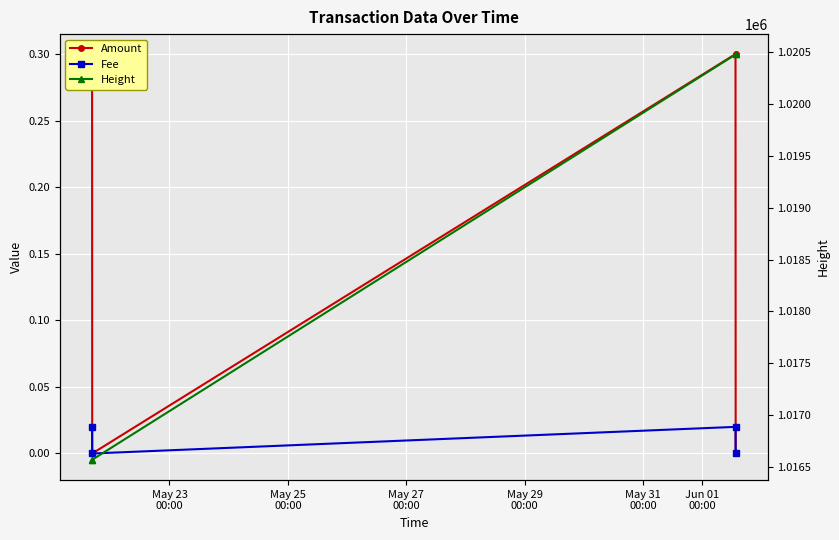

Reading right to left, list all the values displayed in this chart.

Amount: 0.0	0.3	0.0	0.3
Fee: 0.0	0.0	0.0	0.0
Height: 1020481.0	1020480.0	1016569.0	1016568.0